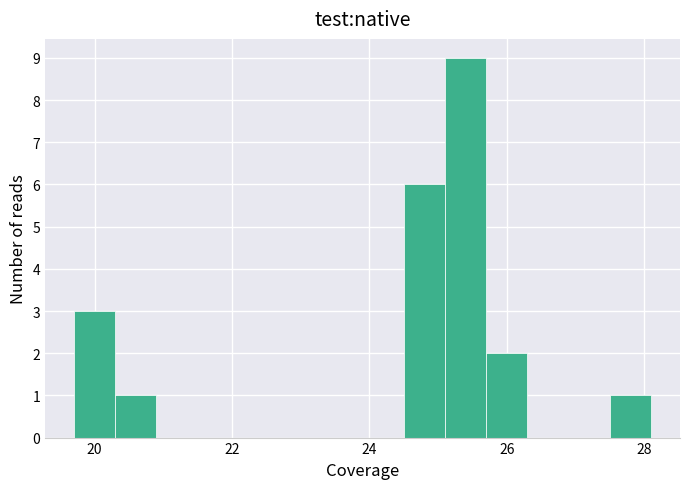

Read against the x-axis, roughly where is the centre of the tallest bar?

25.4